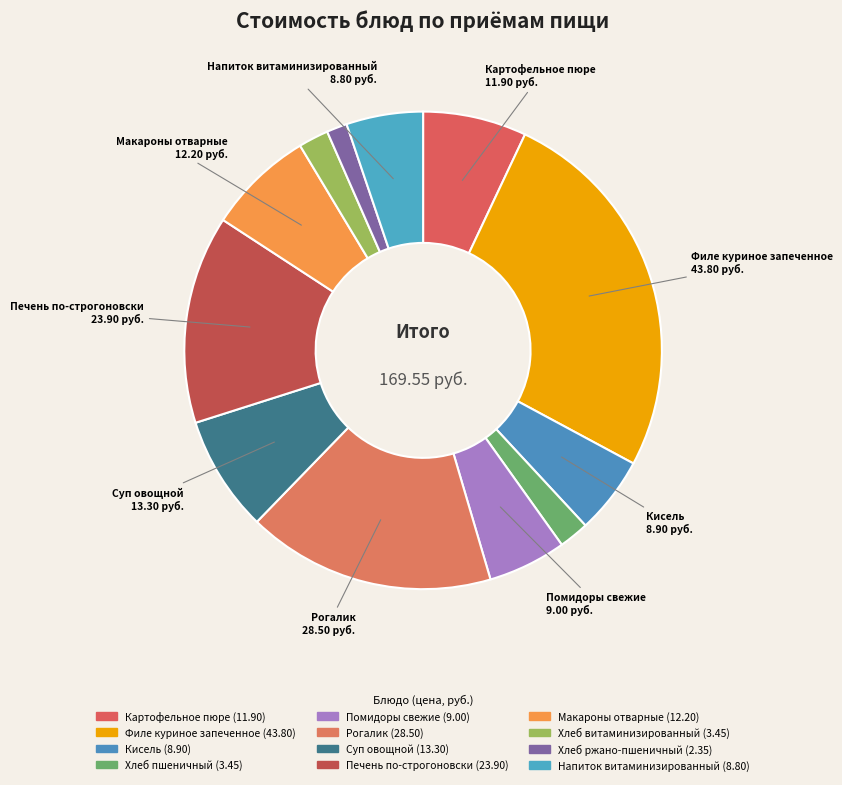

Which slice is the smallest?

Хлеб ржано-пшеничный